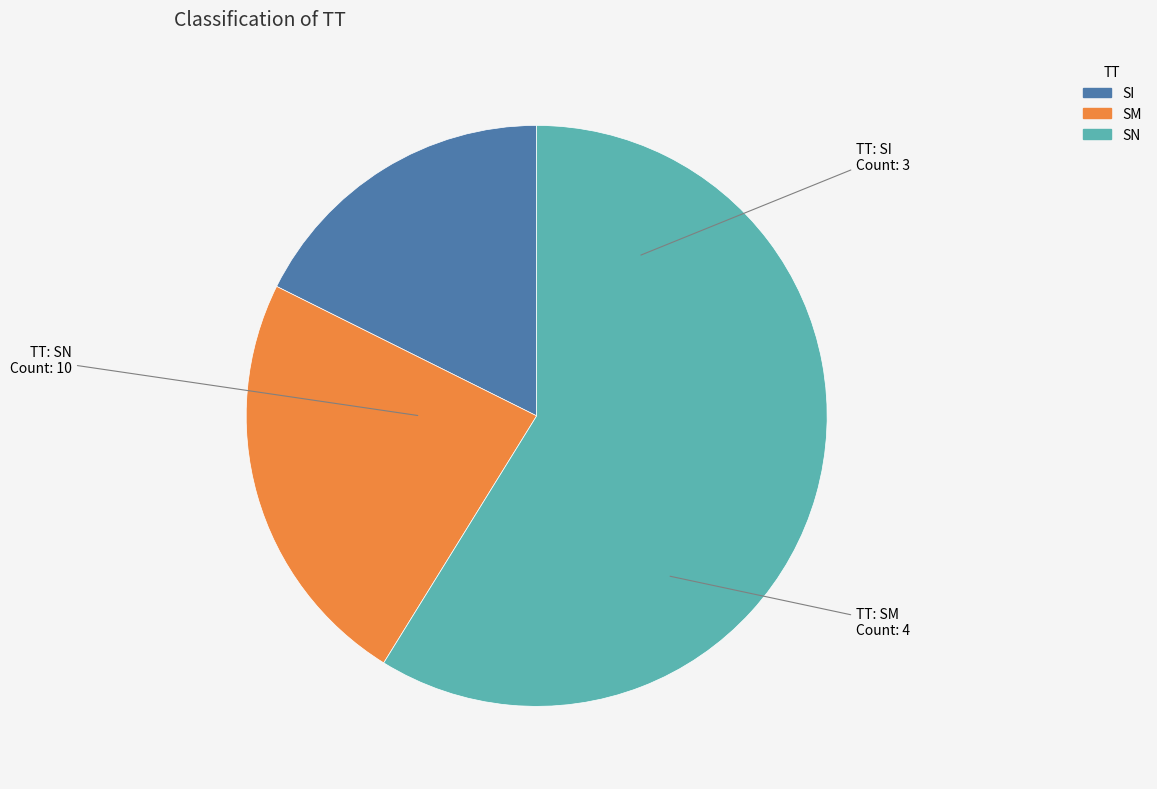

Is the sum of SM and SI greater than half?

No